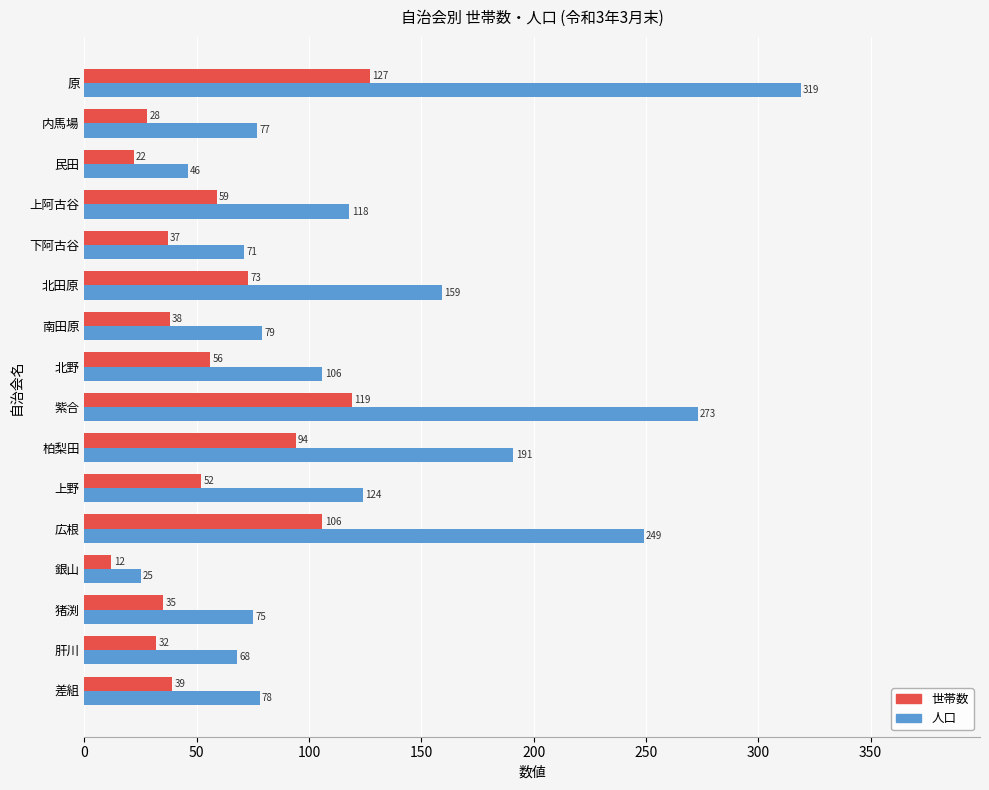

What is the difference between the maximum and second lowest values in the 世帯数 series?

105